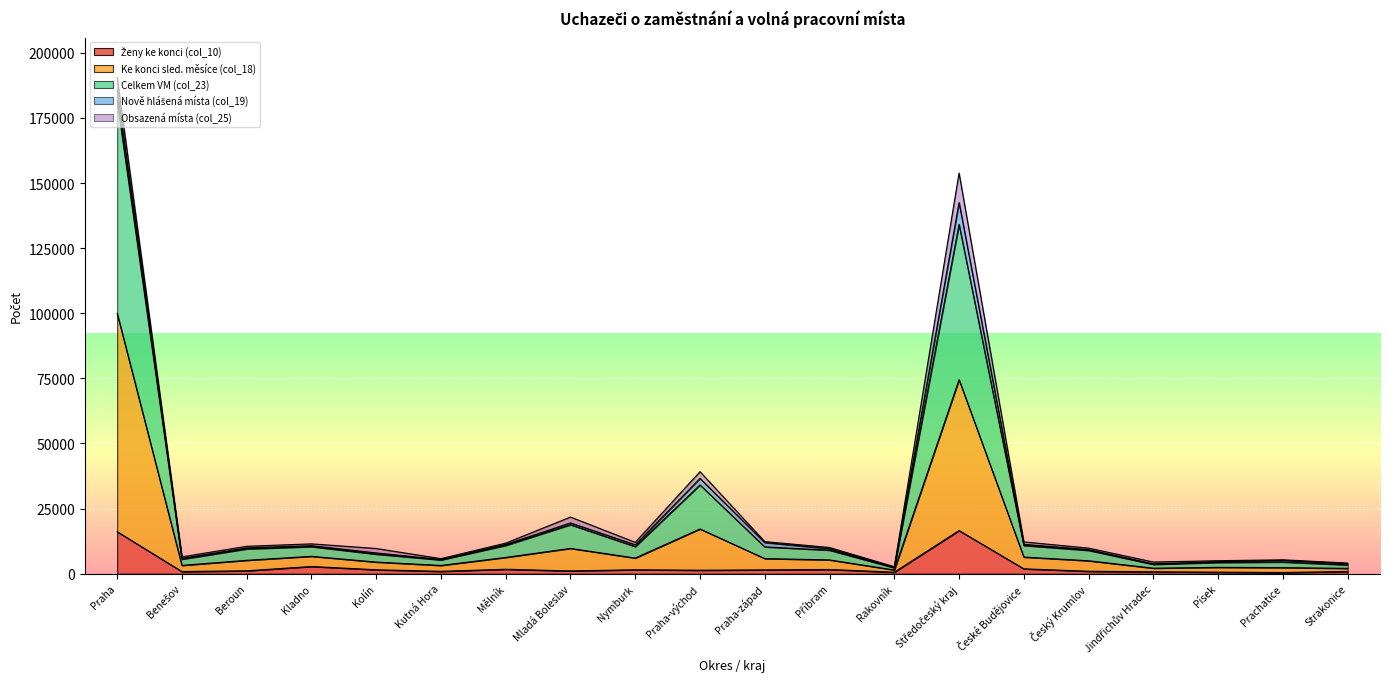

Which category has the highest value across all series?

Praha